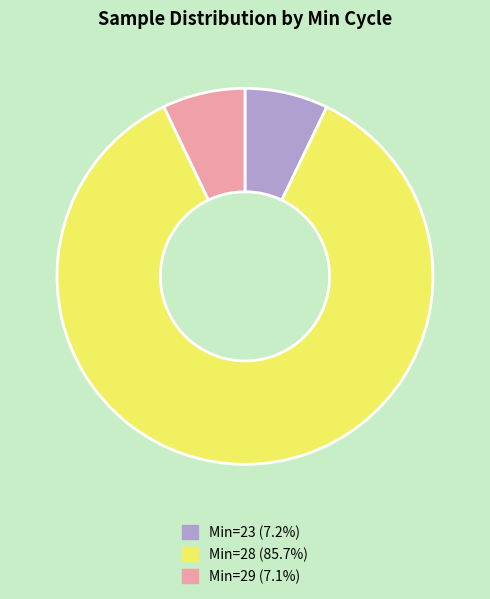

Count the number of slices in the pie.

3